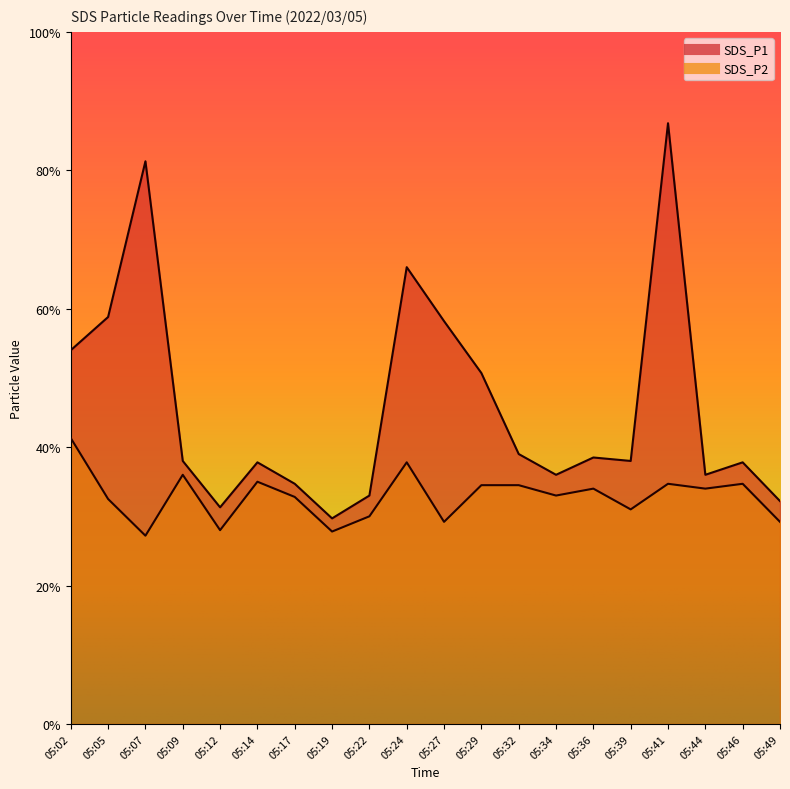

The value of SDS_P2 at 05:49 is 4.7. True or false?

False